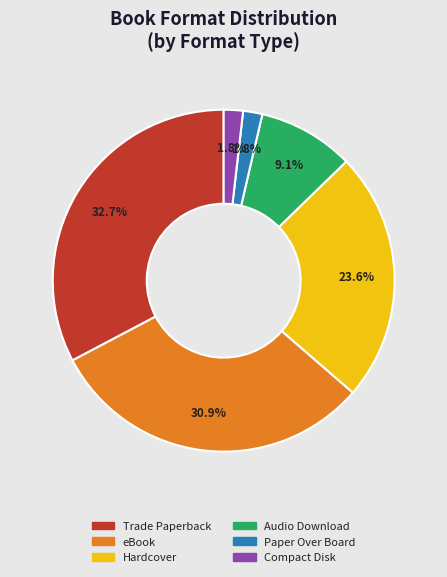

Count the number of slices in the pie.

6